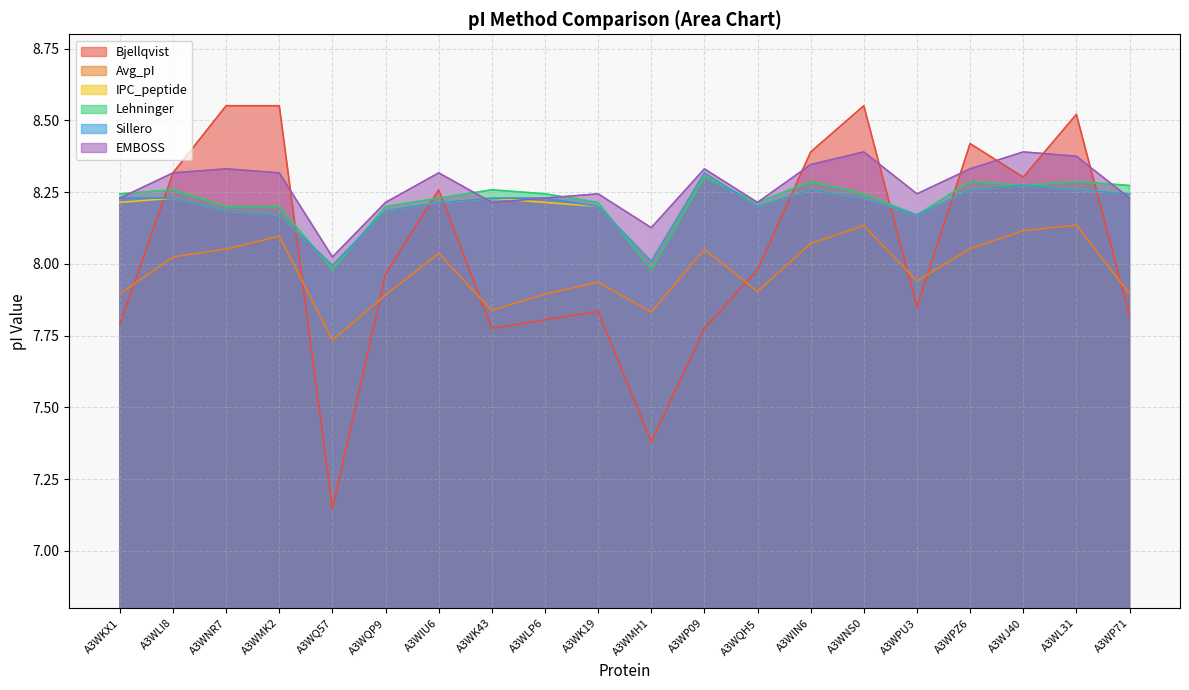

Which series has the largest total across all categories?

EMBOSS